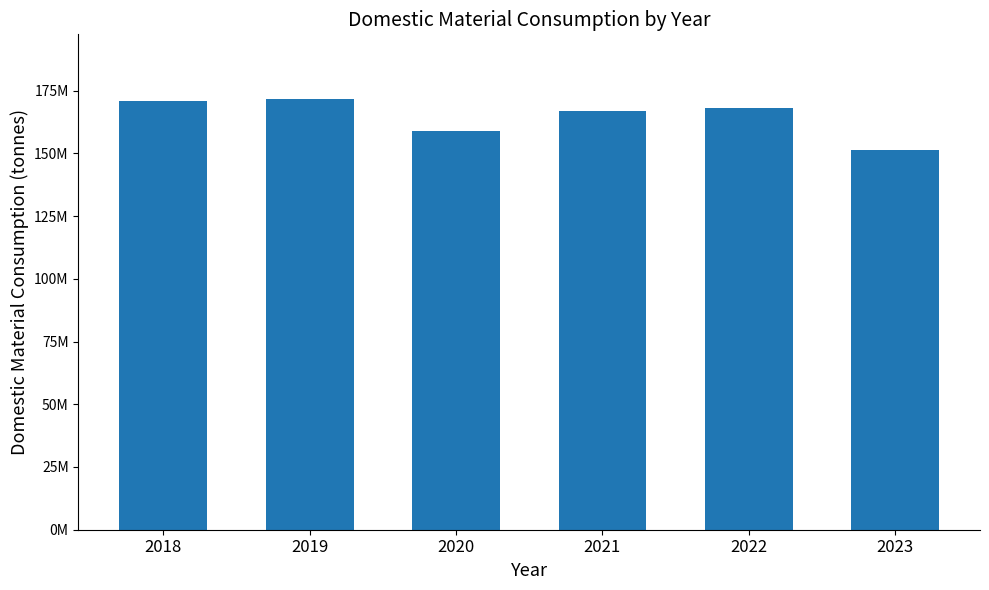

Does the chart contain any negative values?

No